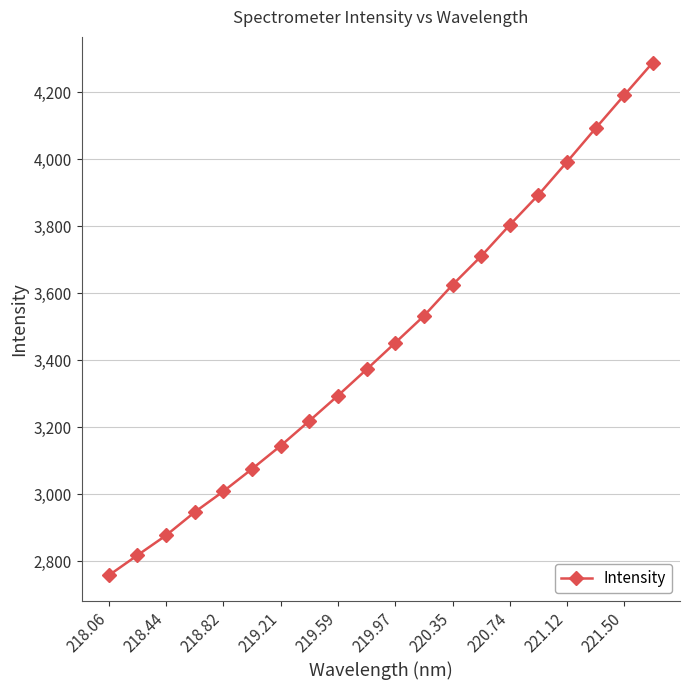

What is the value of the 2nd point from the left?

2817.6